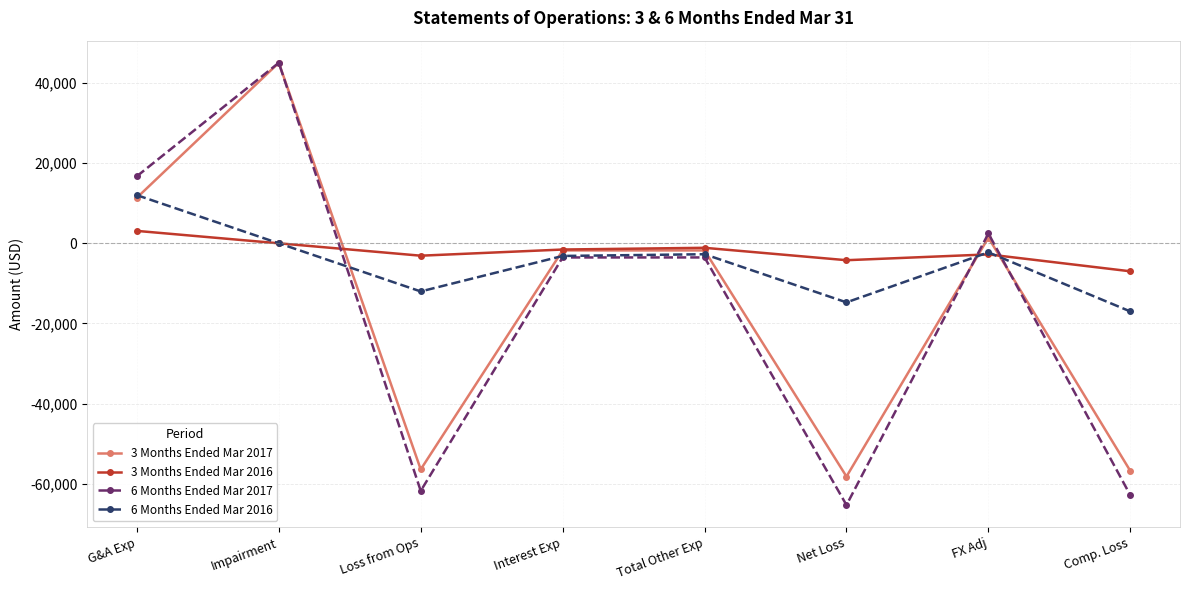

What value does the 3 Months Ended Mar 2017 series have at Impairment?

45042